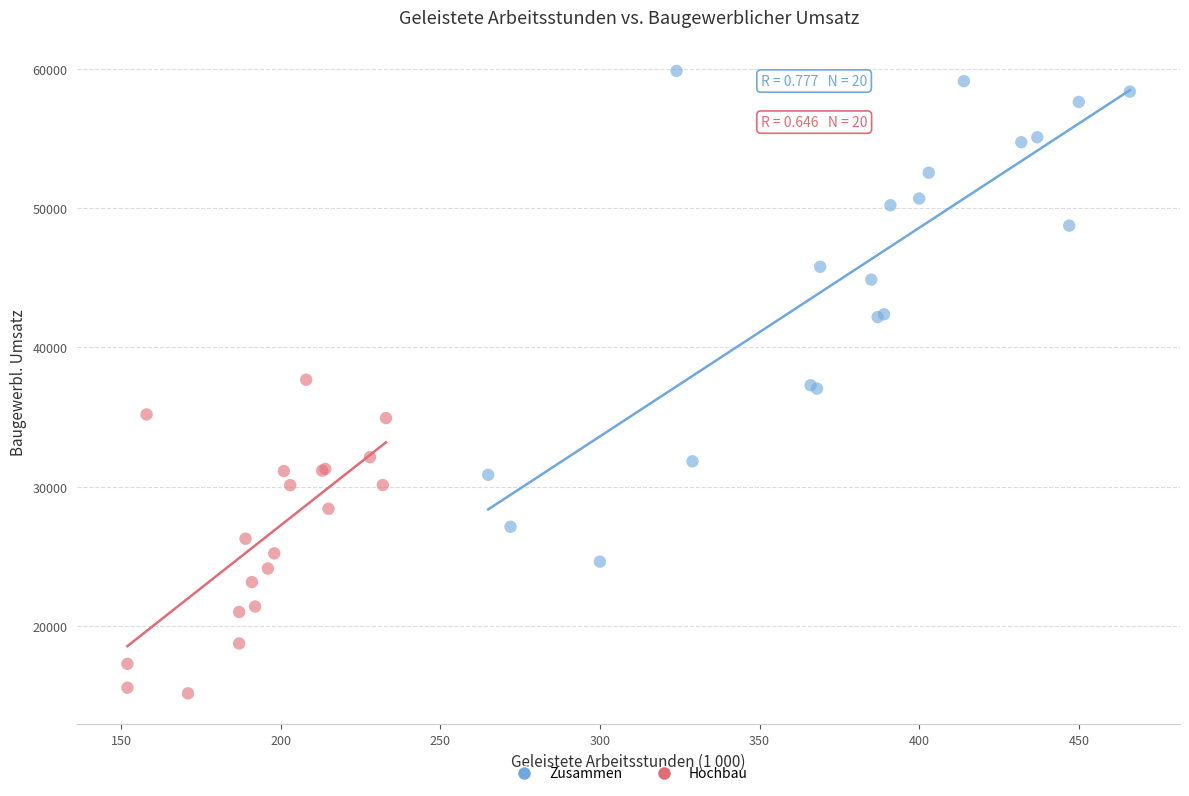

Which series contains the highest Y value?

Zusammen